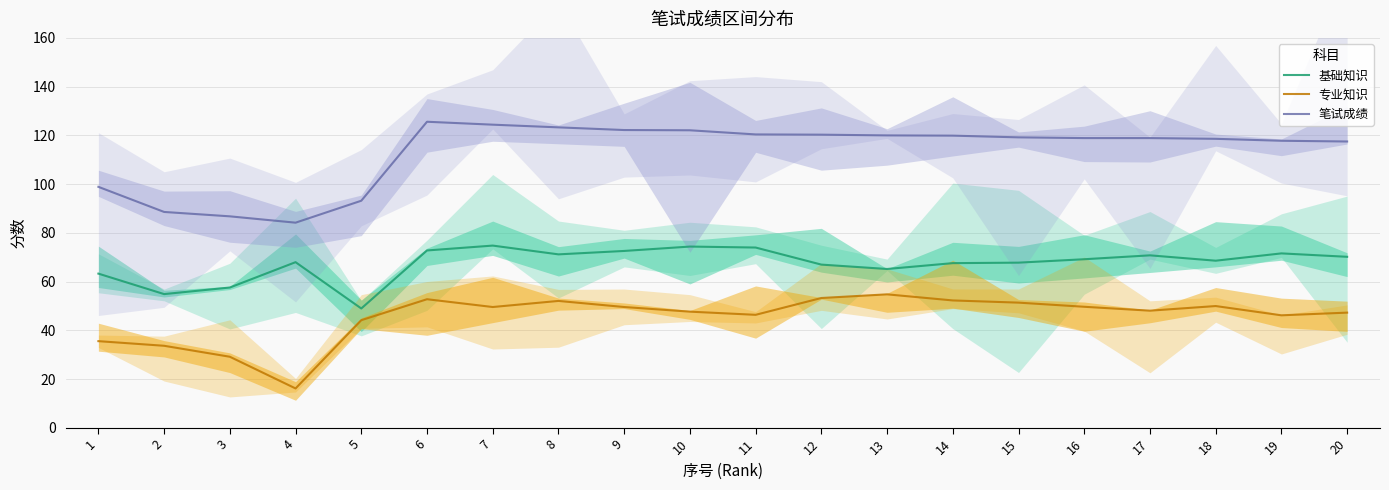

What is the highest value of the 专业知识 series?

54.8